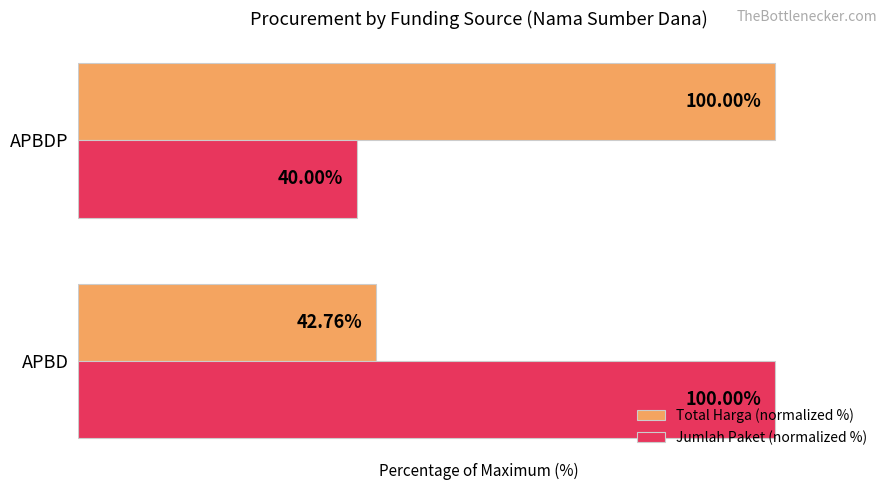

At which label is Total Harga (normalized %) closest to 71?

APBD